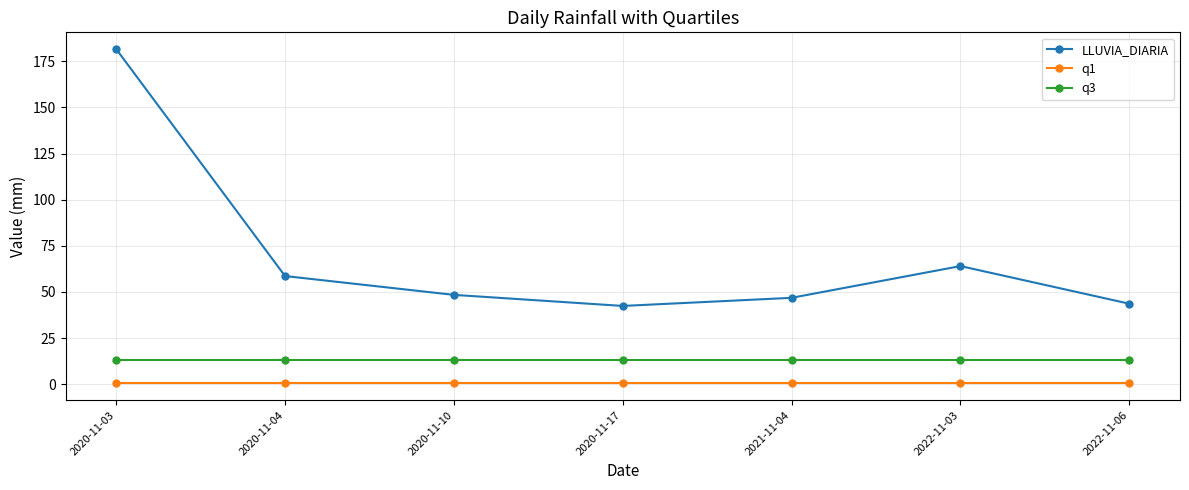

What is the difference between the highest and lowest values at 2020-11-03?

181.2